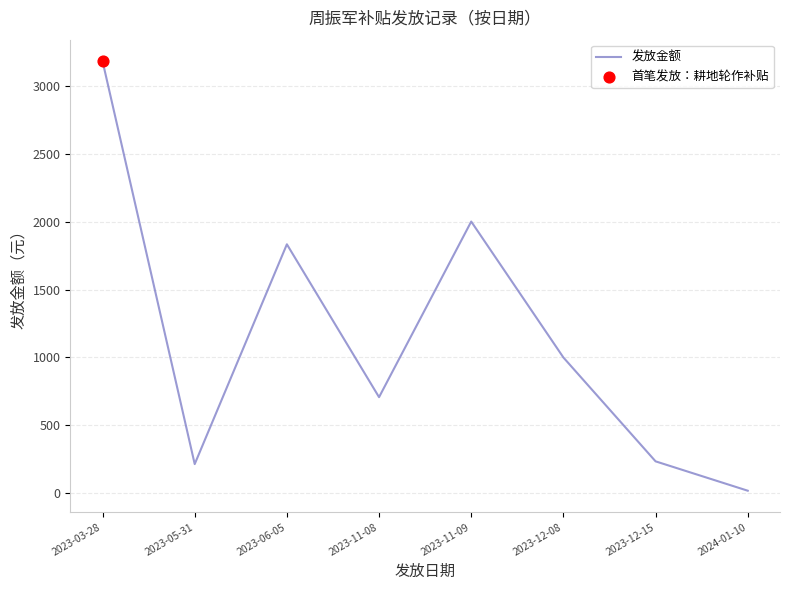

Between 2023-12-08 and 2023-05-31, which is larger?

2023-12-08